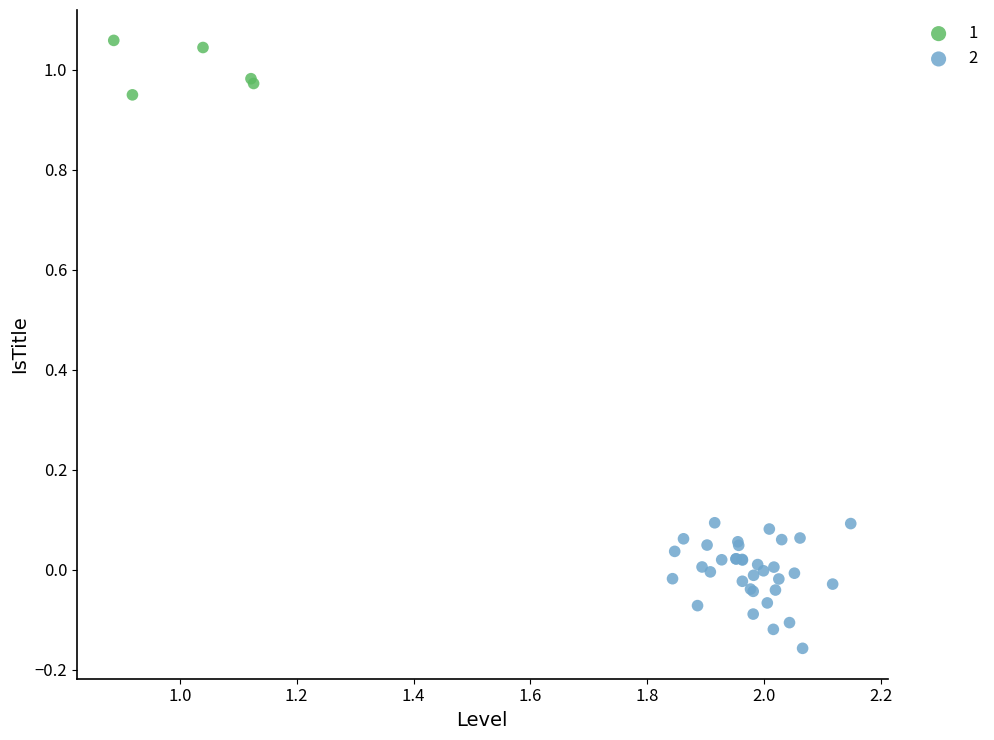

Which series reaches the maximum Y coordinate?

1